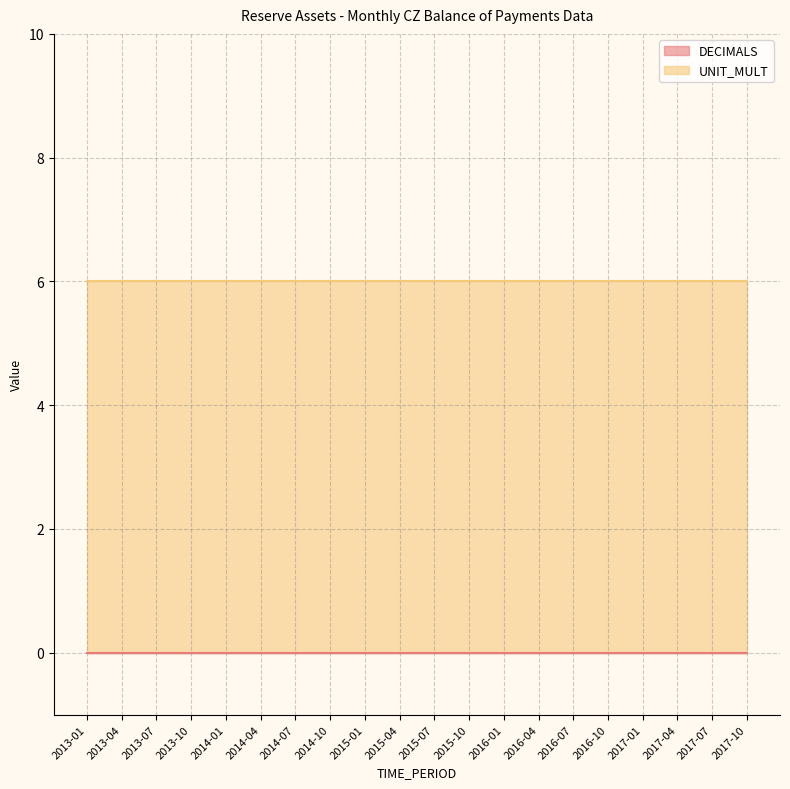

Reading left to right, list all the values displayed in this chart.

DECIMALS: 2013-01=0	2013-04=0	2013-07=0	2013-10=0	2014-01=0	2014-04=0	2014-07=0	2014-10=0	2015-01=0	2015-04=0	2015-07=0	2015-10=0	2016-01=0	2016-04=0	2016-07=0	2016-10=0	2017-01=0	2017-04=0	2017-07=0	2017-10=0
UNIT_MULT: 2013-01=6	2013-04=6	2013-07=6	2013-10=6	2014-01=6	2014-04=6	2014-07=6	2014-10=6	2015-01=6	2015-04=6	2015-07=6	2015-10=6	2016-01=6	2016-04=6	2016-07=6	2016-10=6	2017-01=6	2017-04=6	2017-07=6	2017-10=6